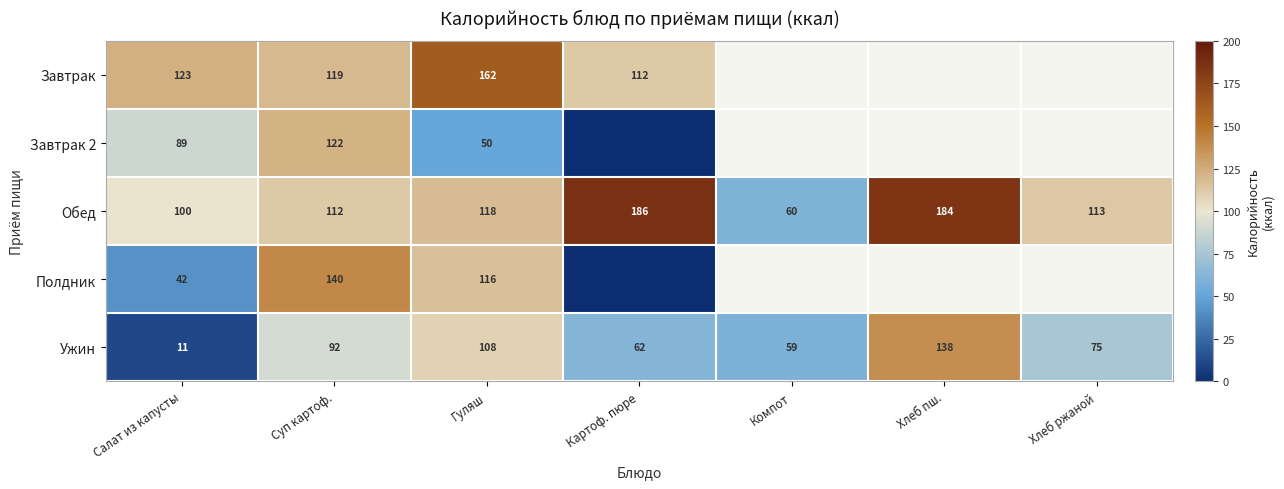

What value does the Ужин series have at Гуляш, to the nearest 50?

100